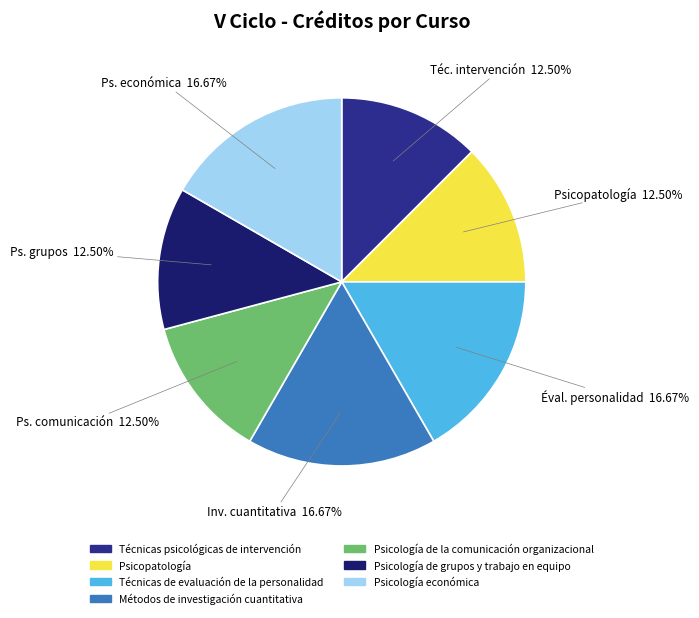

Do Técnicas de evaluación de la personalidad and Métodos de investigación cuantitativa together represent more than half of the pie?

No